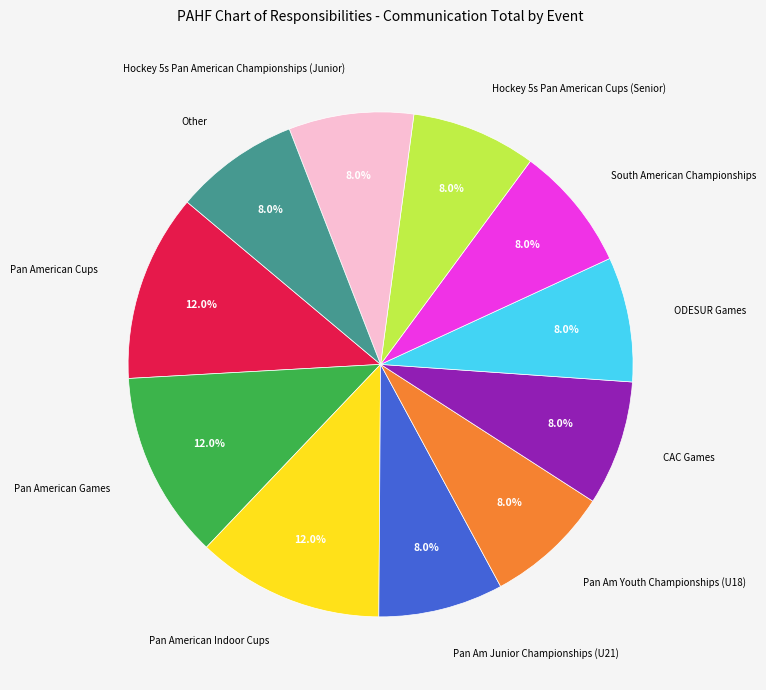

How many segments does this pie chart have?

11